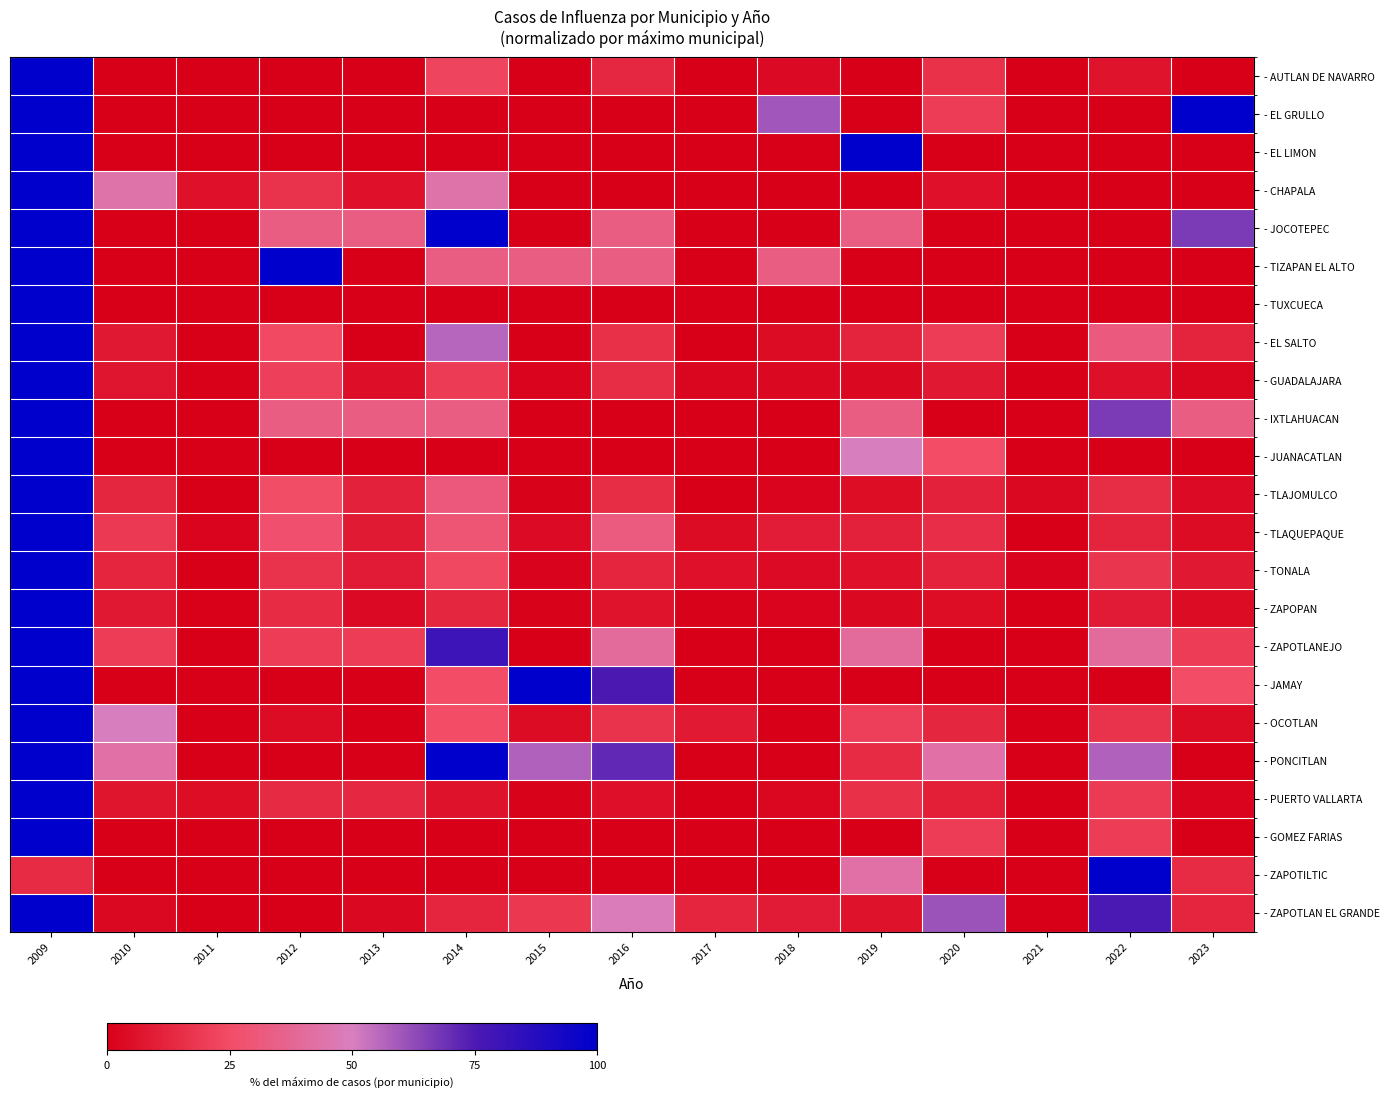

How many data points does each series have?

15